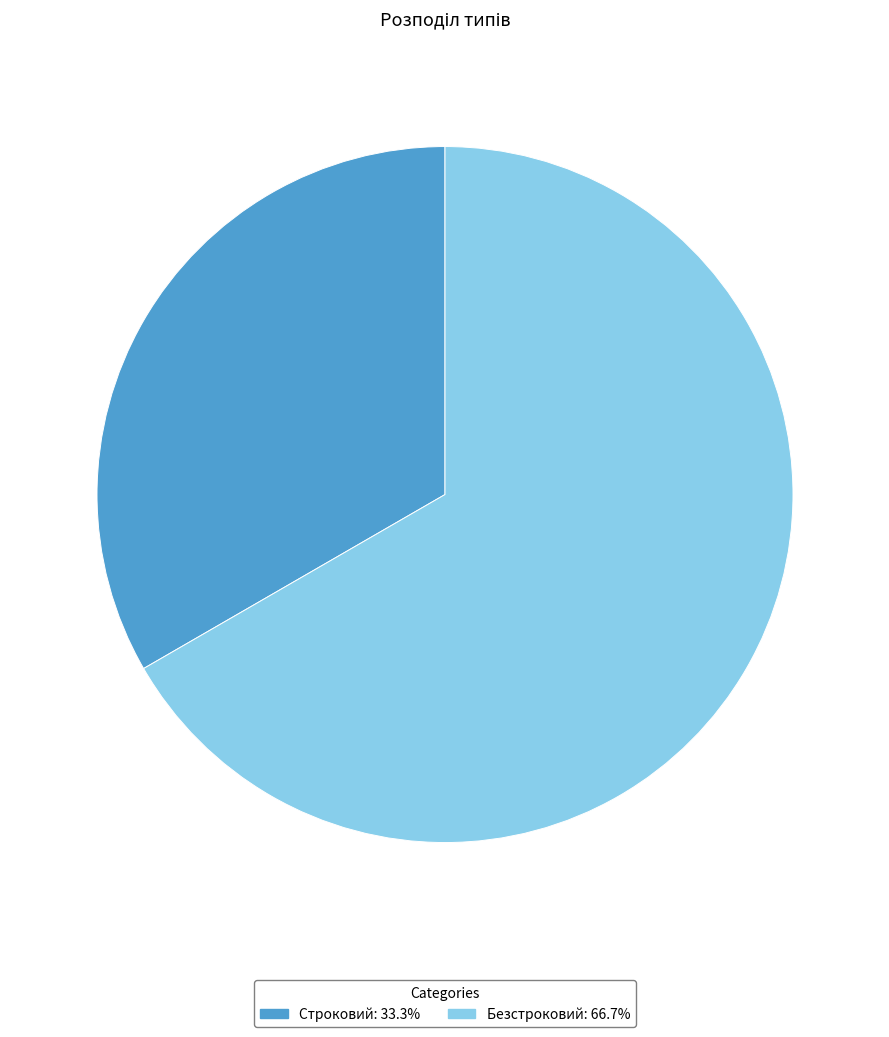

Is there any slice that represents more than half of the pie?

Yes